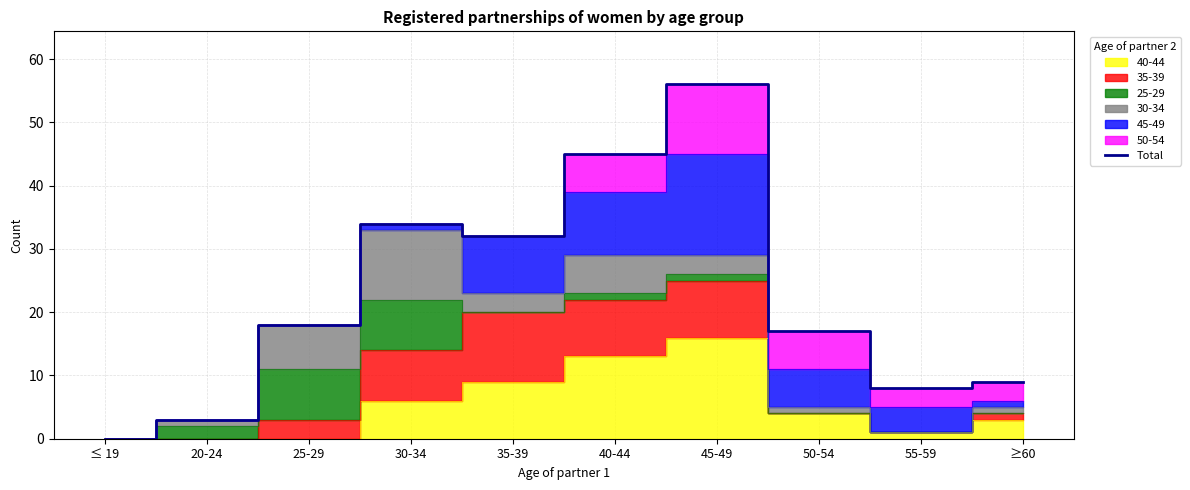

Does the chart have visible grid lines?

Yes